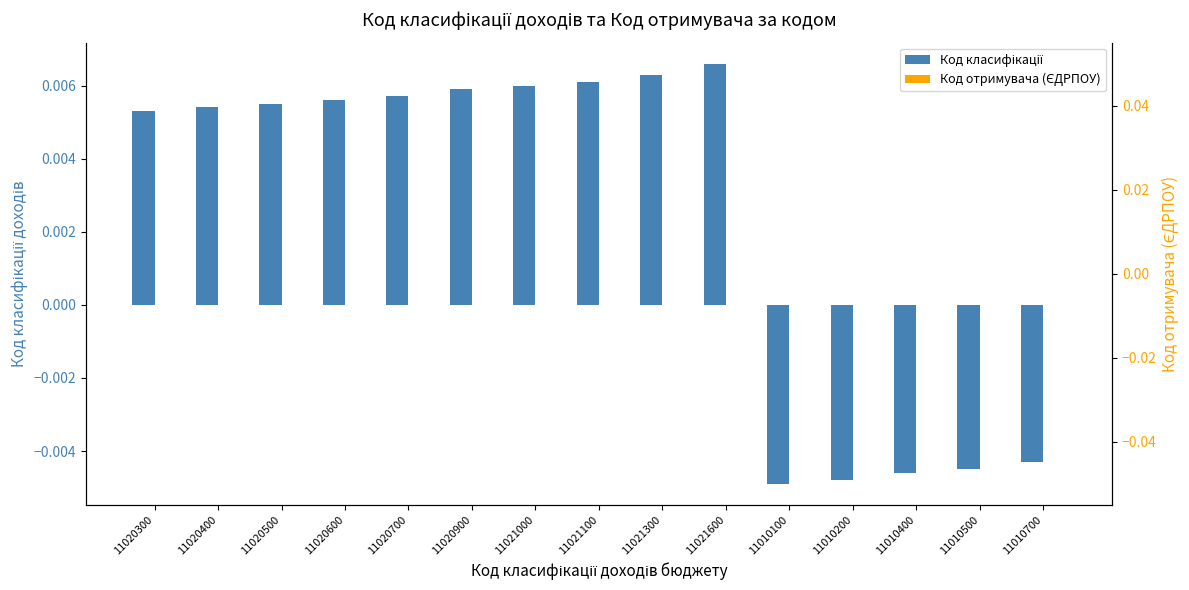

How many categories are shown in the chart?

15